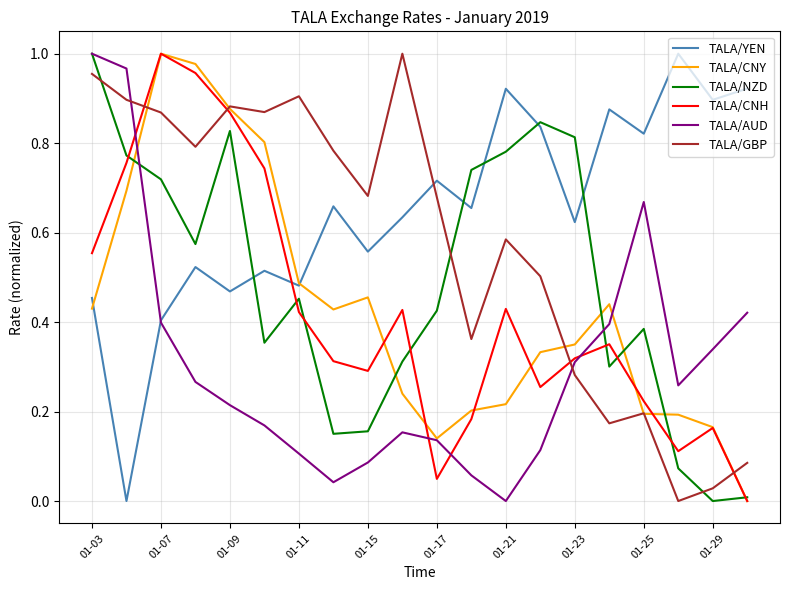

How many categories are shown in the chart?

20